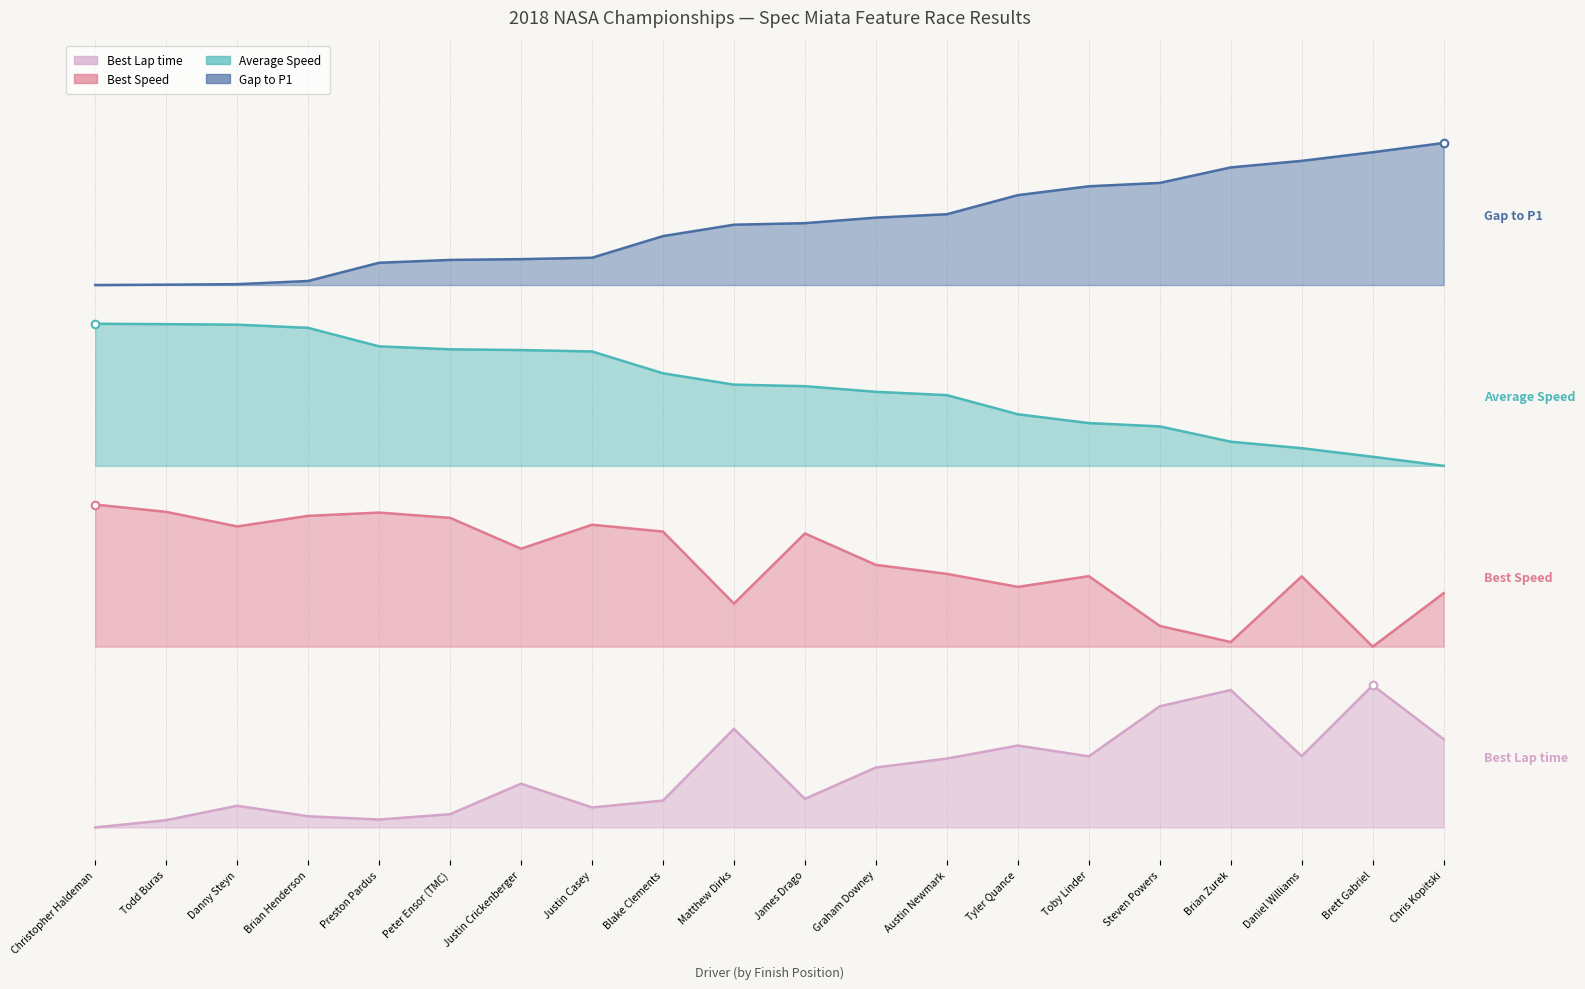

At how many categories does at least one series exceed 0?

20